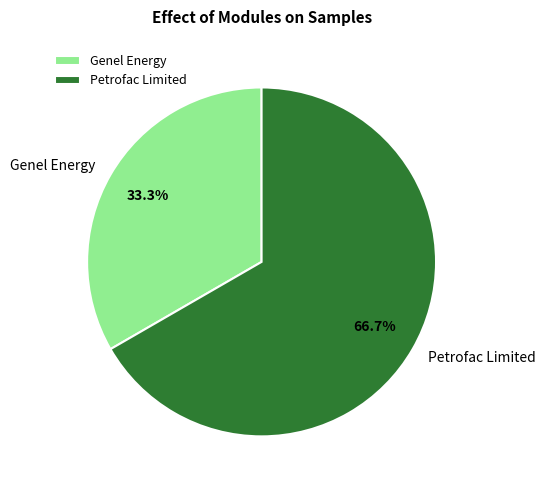

Count the number of slices in the pie.

2